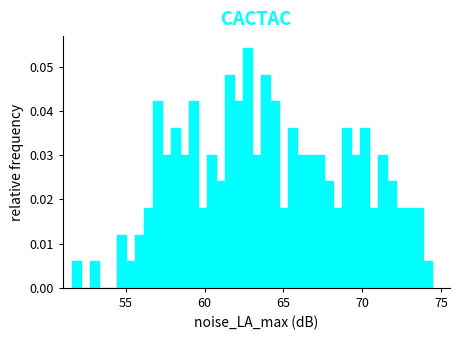

Read against the x-axis, roughly where is the centre of the tallest bar?

62.5